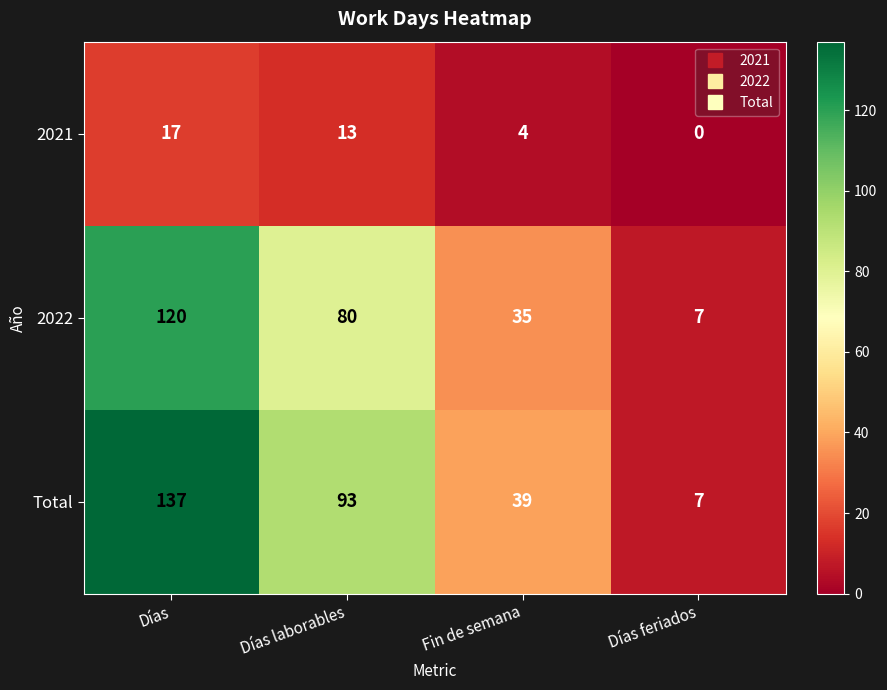

Which series has the largest total across all categories?

Total